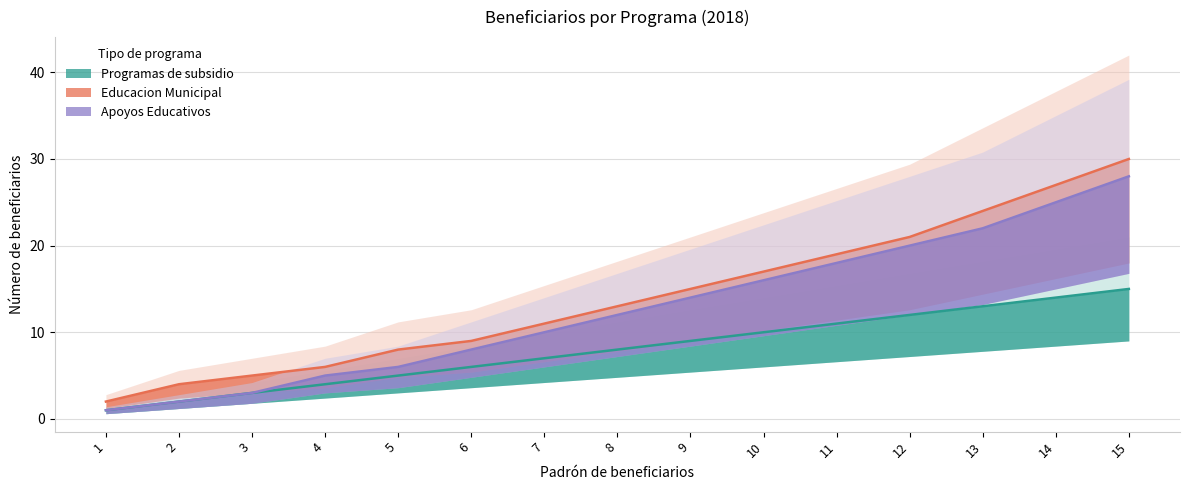

Rank the series by their maximum value, from lowest to highest.

Programas de subsidio, Apoyos Educativos, Educacion Municipal